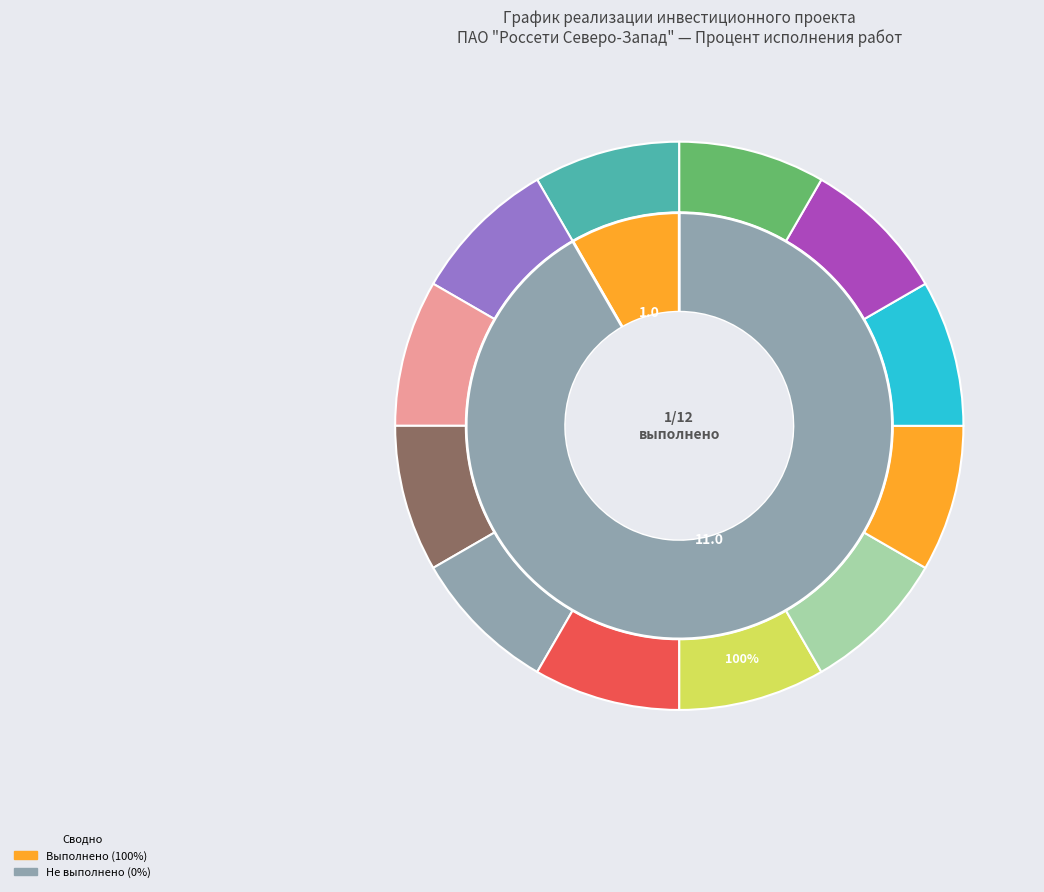

To the nearest percent, what is the average slice percentage?

8%